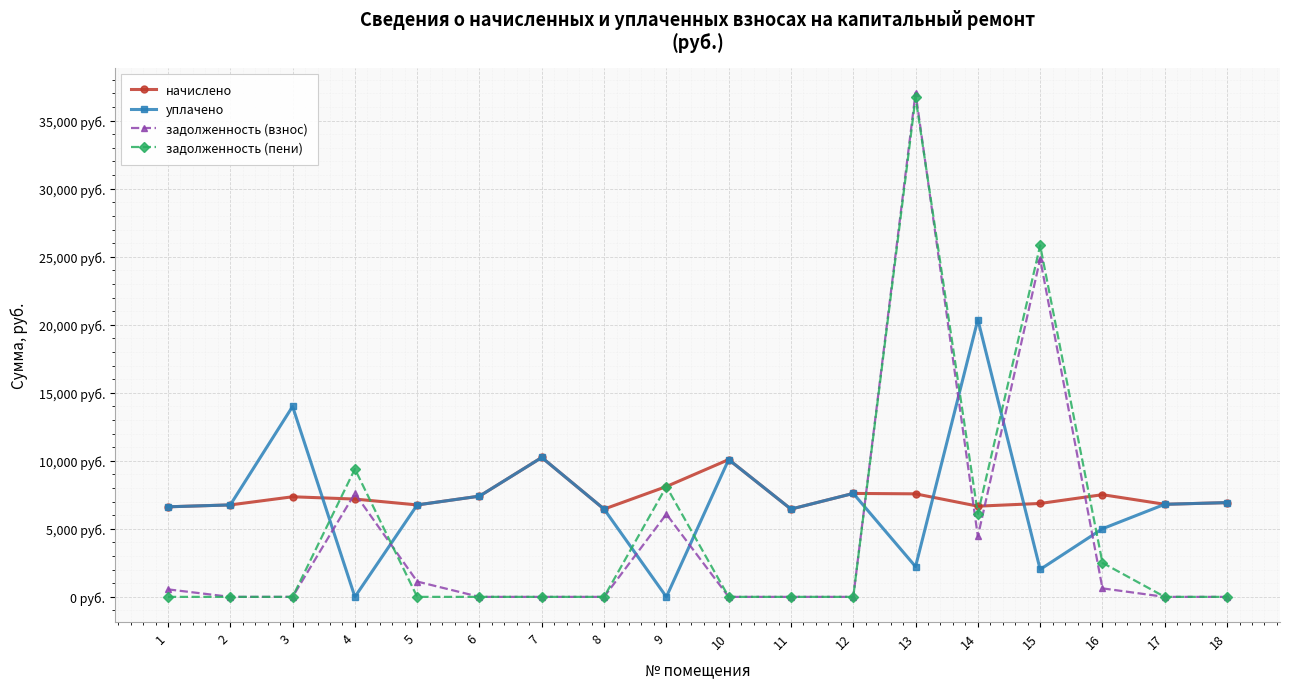

Which series has the largest total across all categories?

начислено